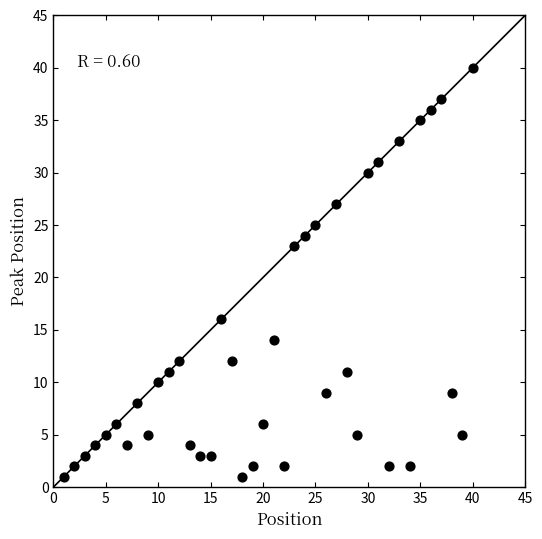

What Y value in the scatter plot is closest to 20?

23